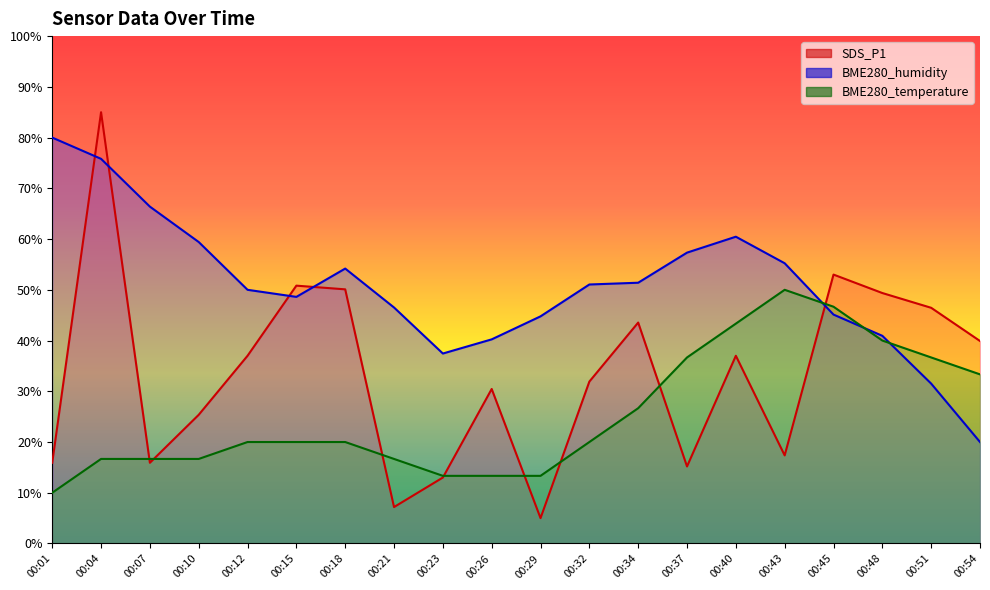

At 00:43, list the series in order from smallest to largest.

SDS_P1, BME280_temperature, BME280_humidity